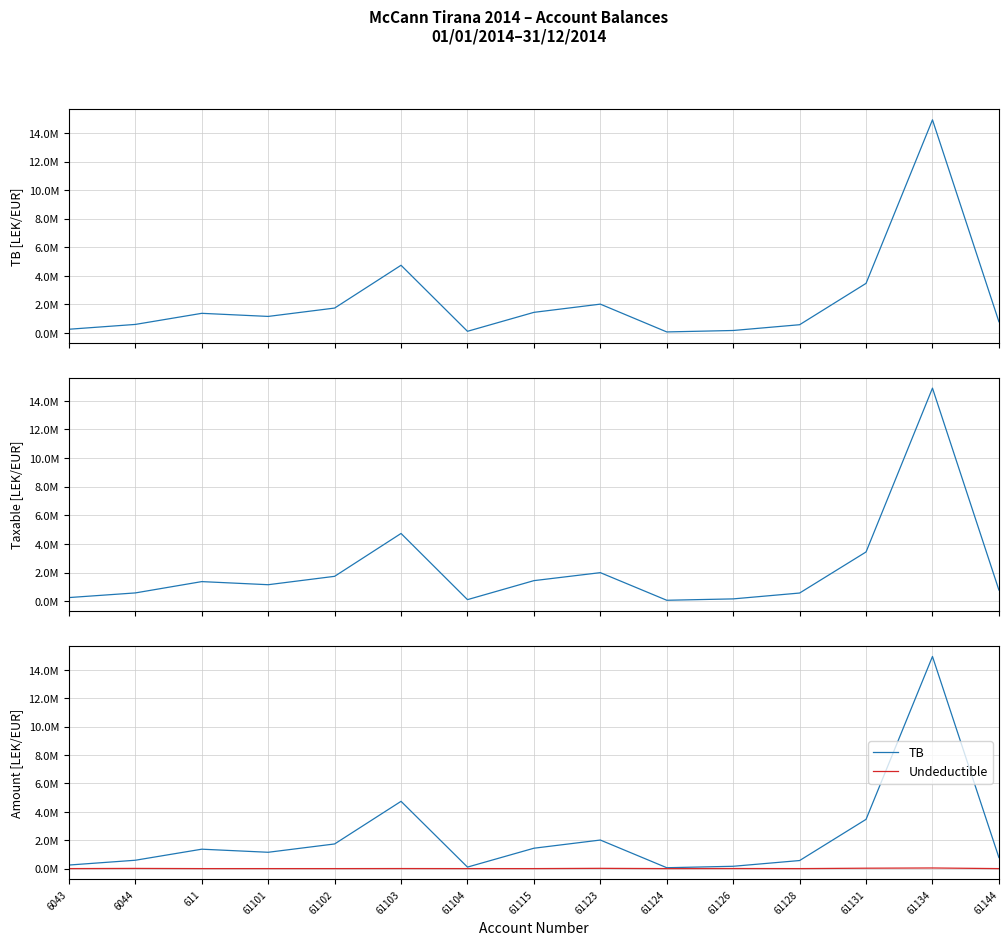

What is the approximate value of Taxable at 611?

1366068.5